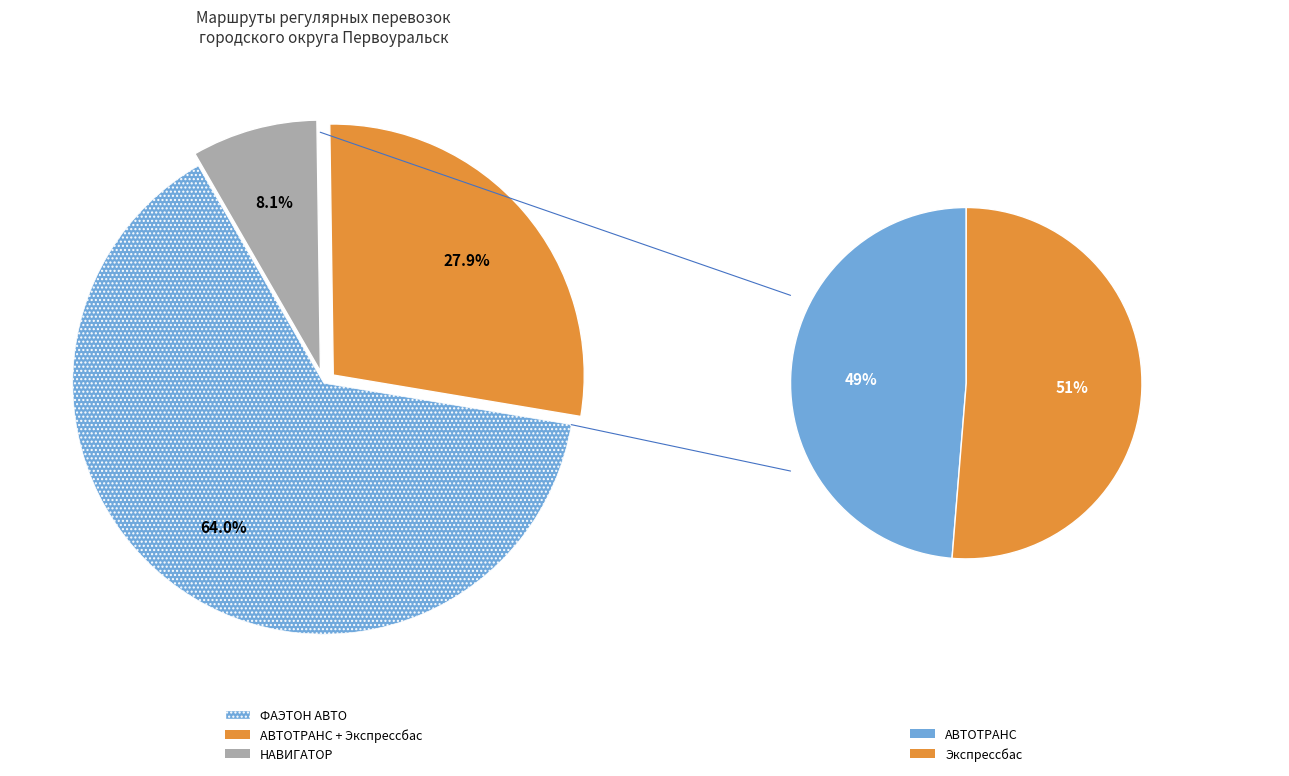

Is it true that 107 is 9% of the pie?

True